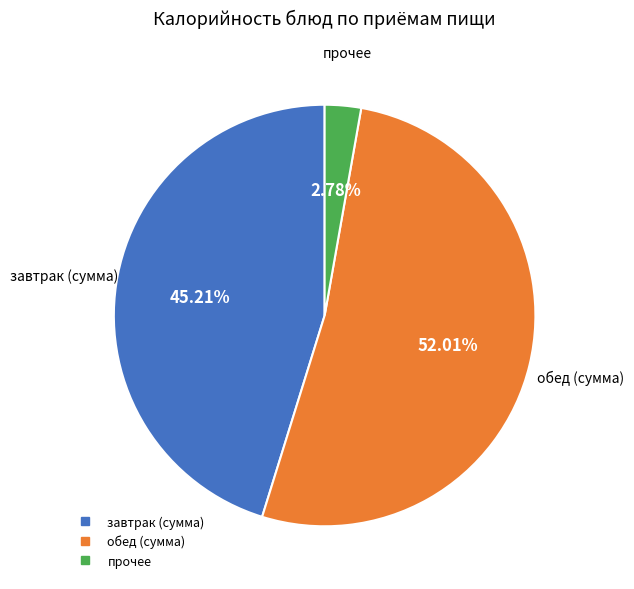

Is there a majority slice in this chart?

Yes